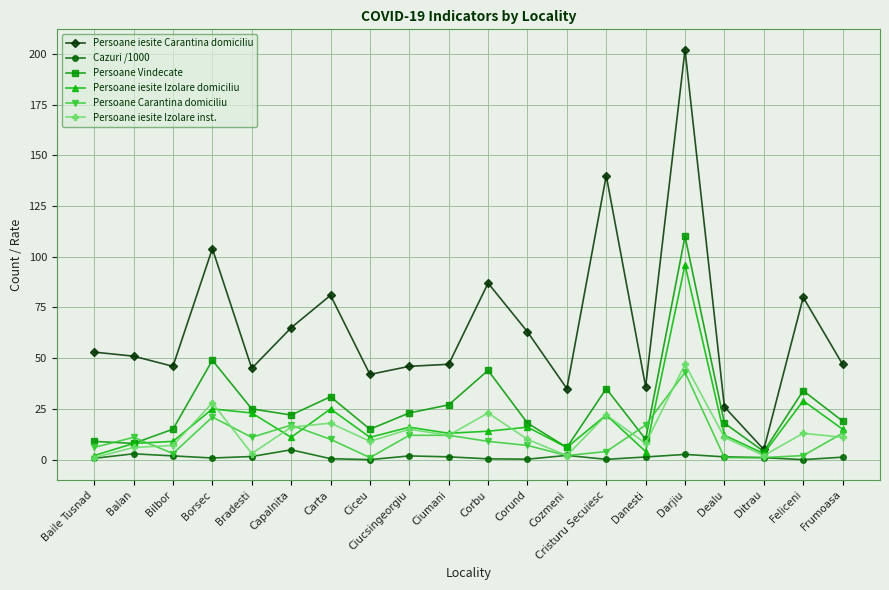

At which label does Persoane iesite Carantina domiciliu reach its minimum?

Ditrau